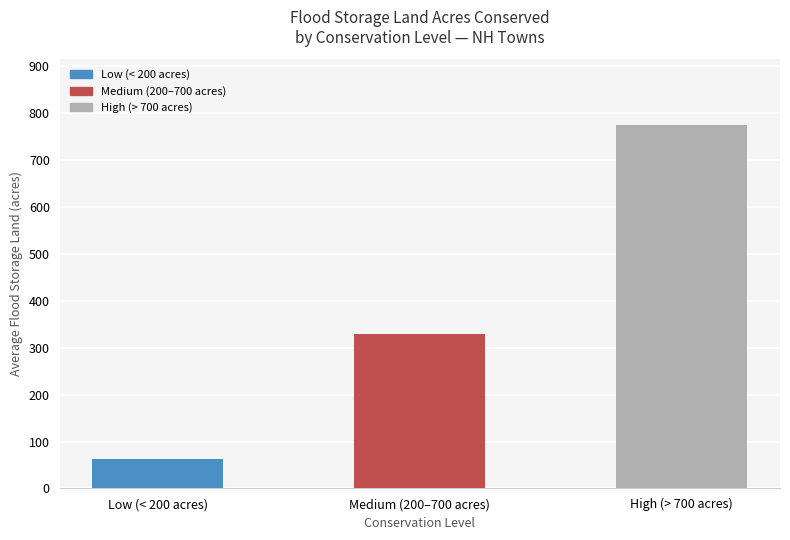

Reading right to left, list all the values displayed in this chart.

775.4	328.5	62.5